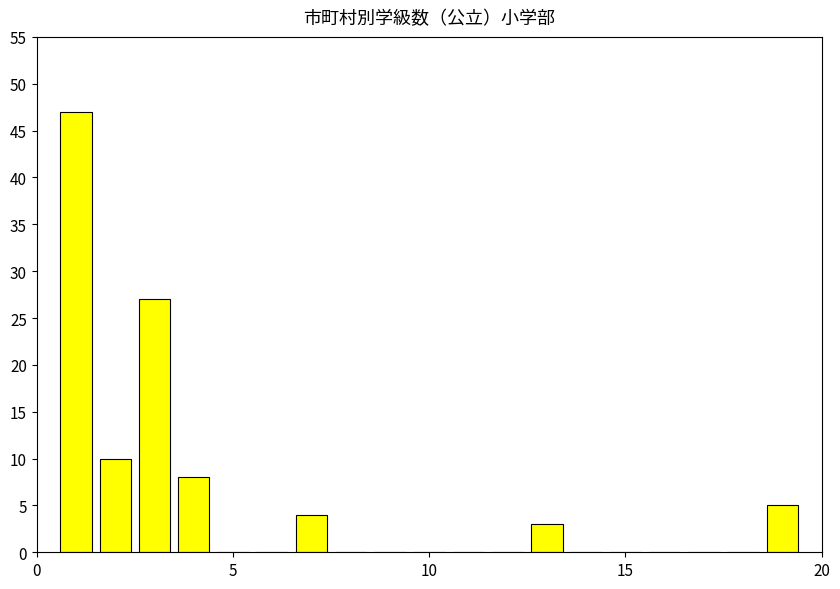

Reading left to right, extract all data points from this chart.

47	10	27	8	0	0	4	0	0	0	0	0	3	0	0	0	0	0	5